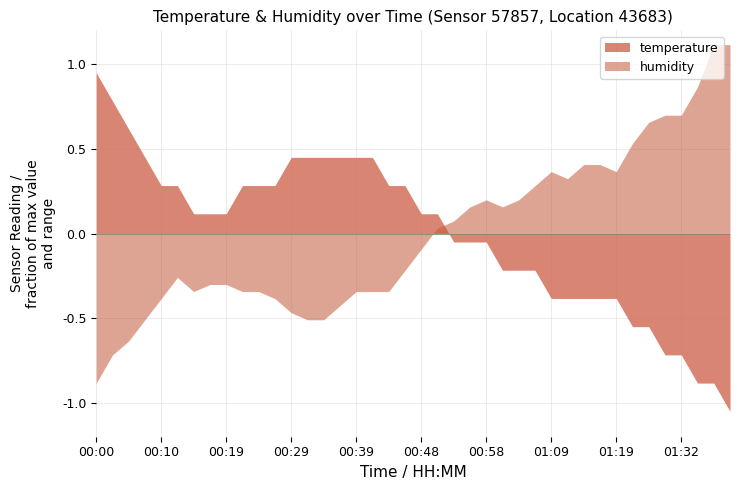

The temperature series shows 7.2 at 01:19. True or false?

False